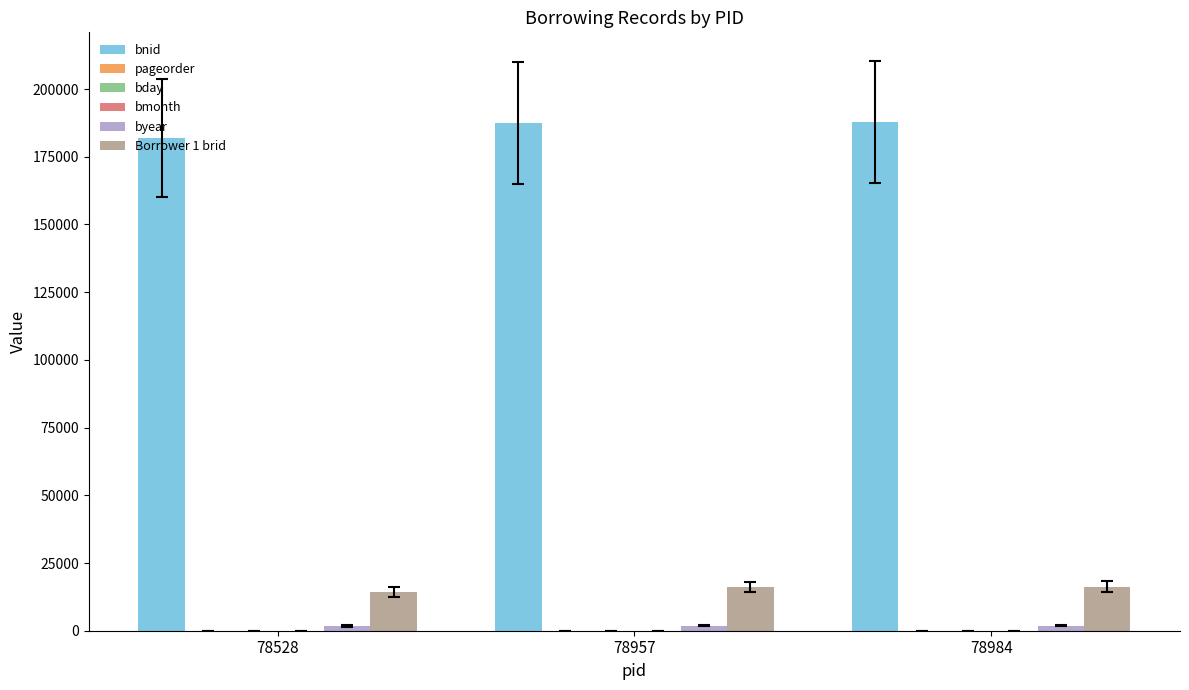

What is the maximum value shown in the chart?

187881